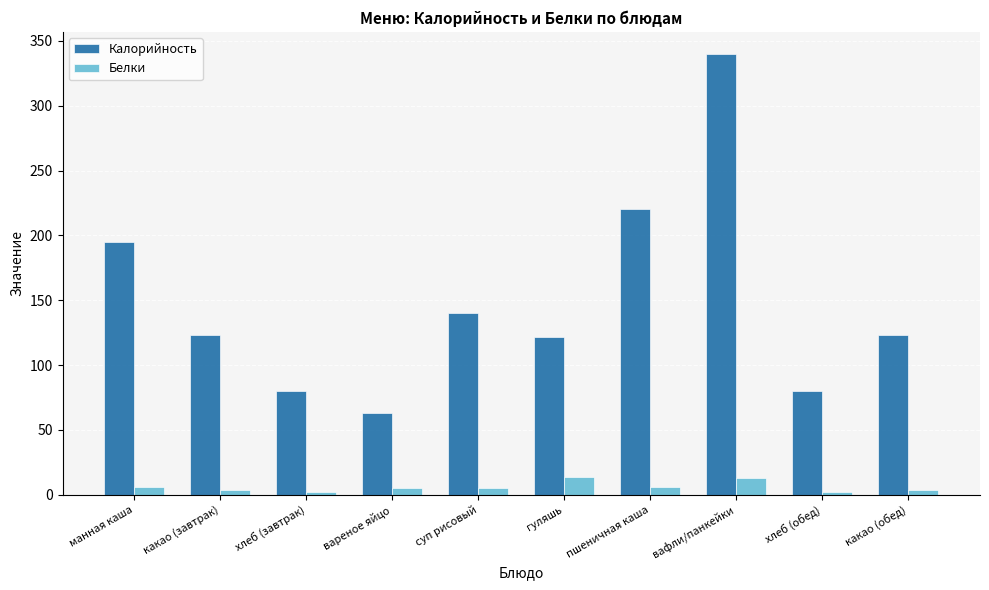

Read the Калорийность value at гуляшь.

122